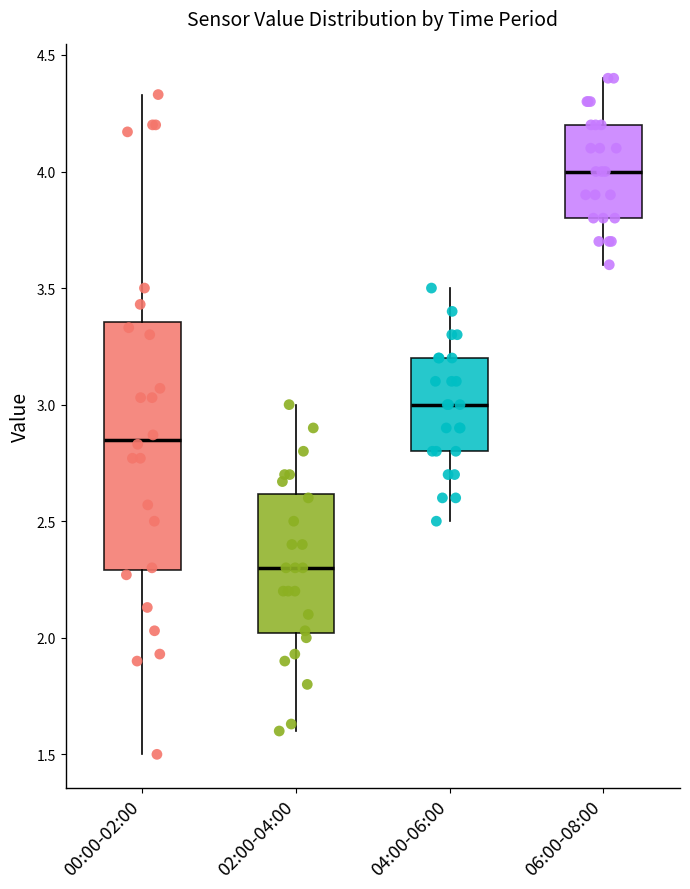

Which box has the lowest median line?

02:00-04:00